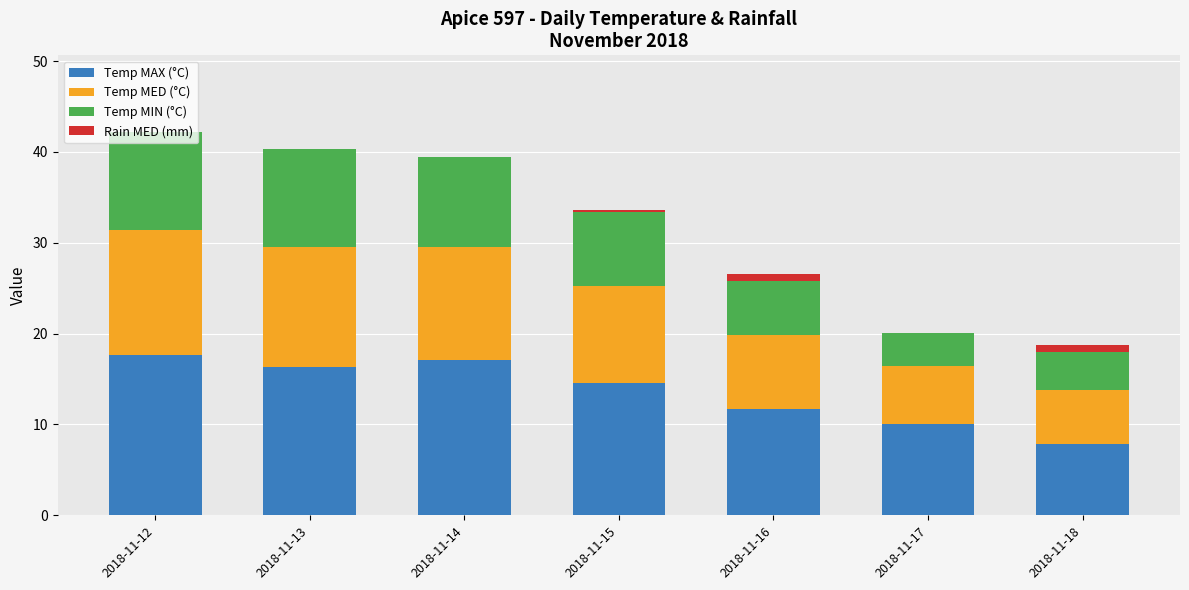

What is the highest value of the Temp MAX (°C) series?

17.7